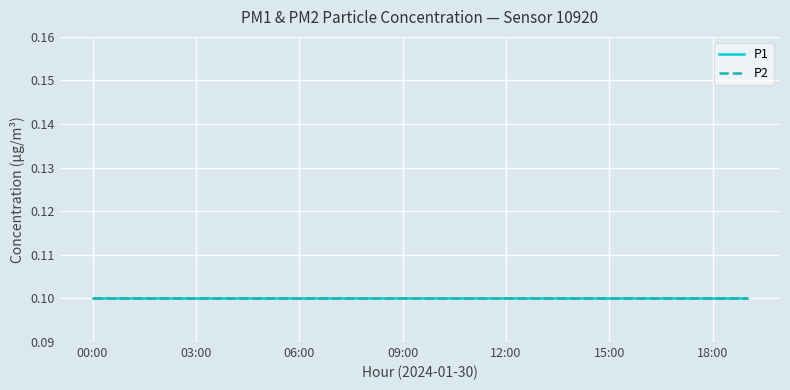

What is the lowest value of the P1 series?

0.1